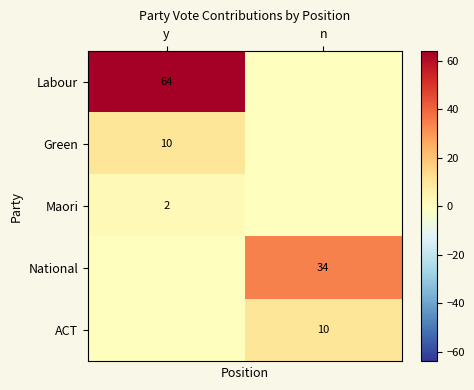

The Labour series shows 41 at y. True or false?

False